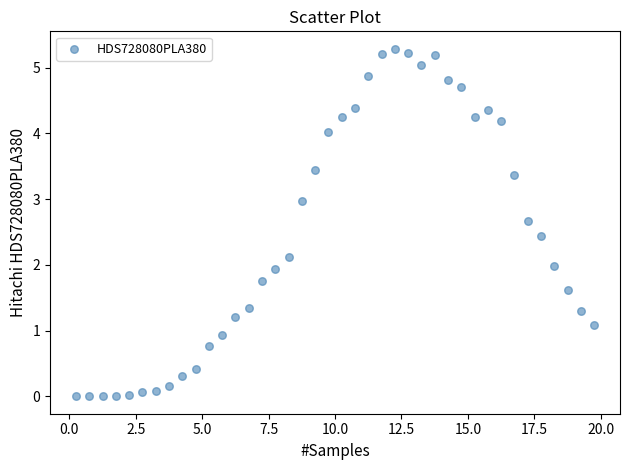

What is the range of X values (max minus min)?

19.5